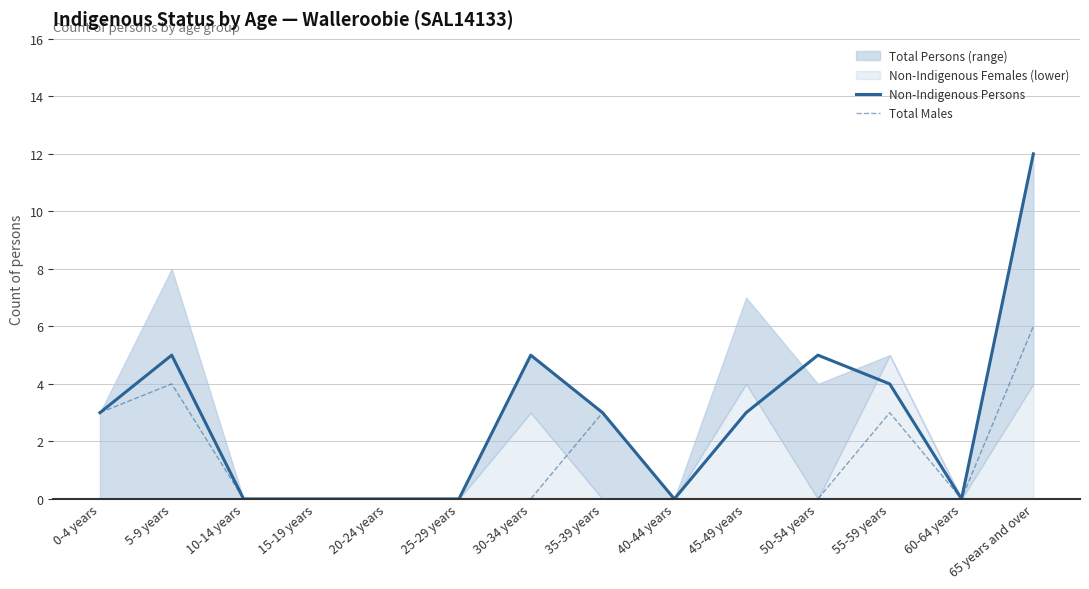

True or false: Total Males and Non-Indigenous Persons intersect in this chart.

False